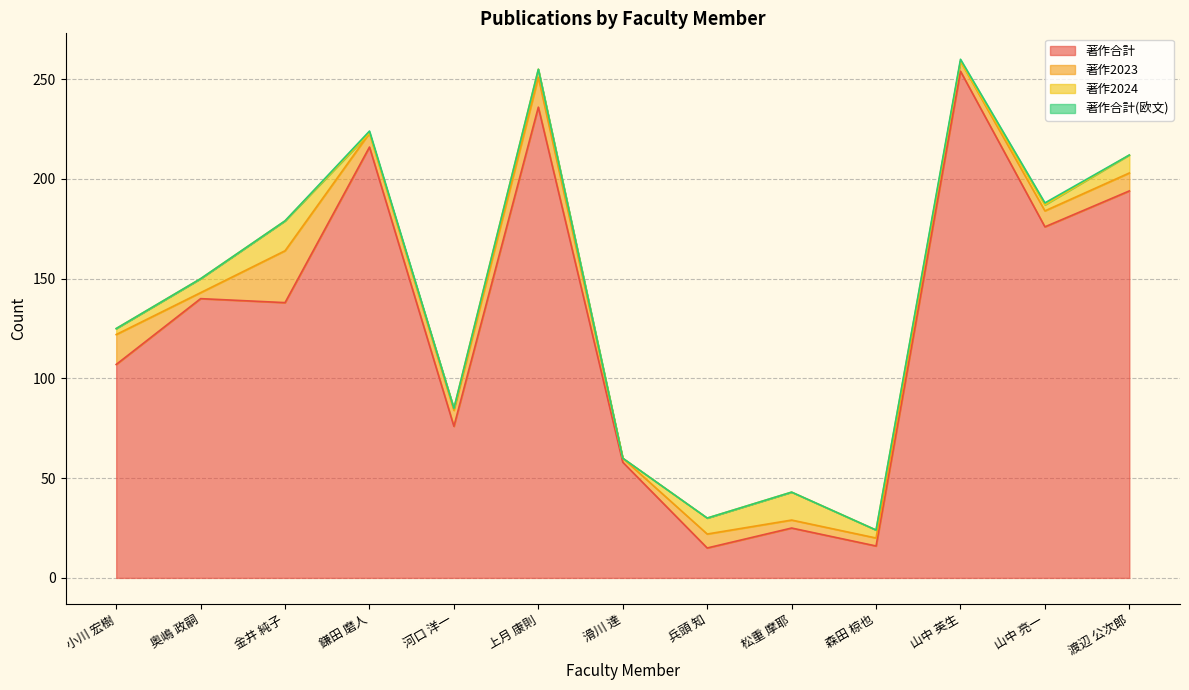

At which label is 著作合計(欧文) closest to 0?

小川 宏樹